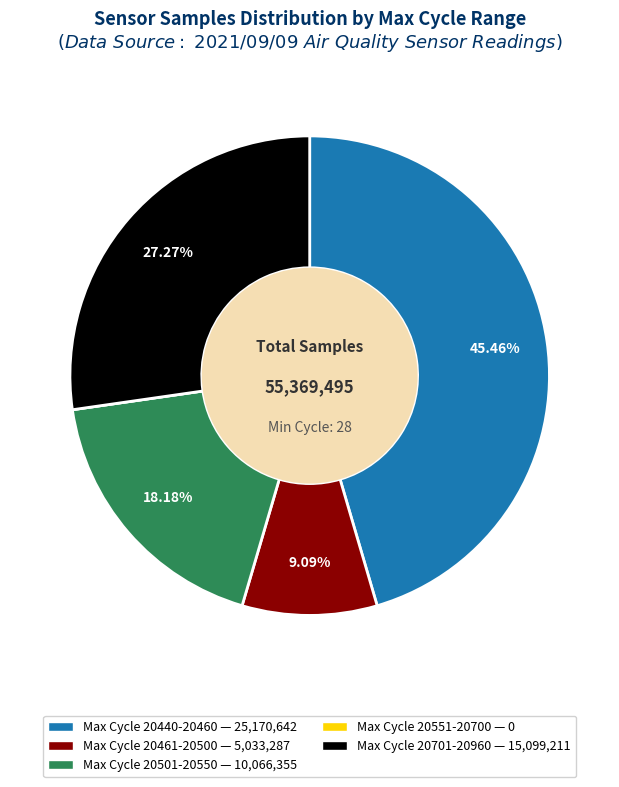

Is the sum of Max Cycle 20501-20550 — 10,066,355 and Max Cycle 20440-20460 — 25,170,642 greater than half?

Yes